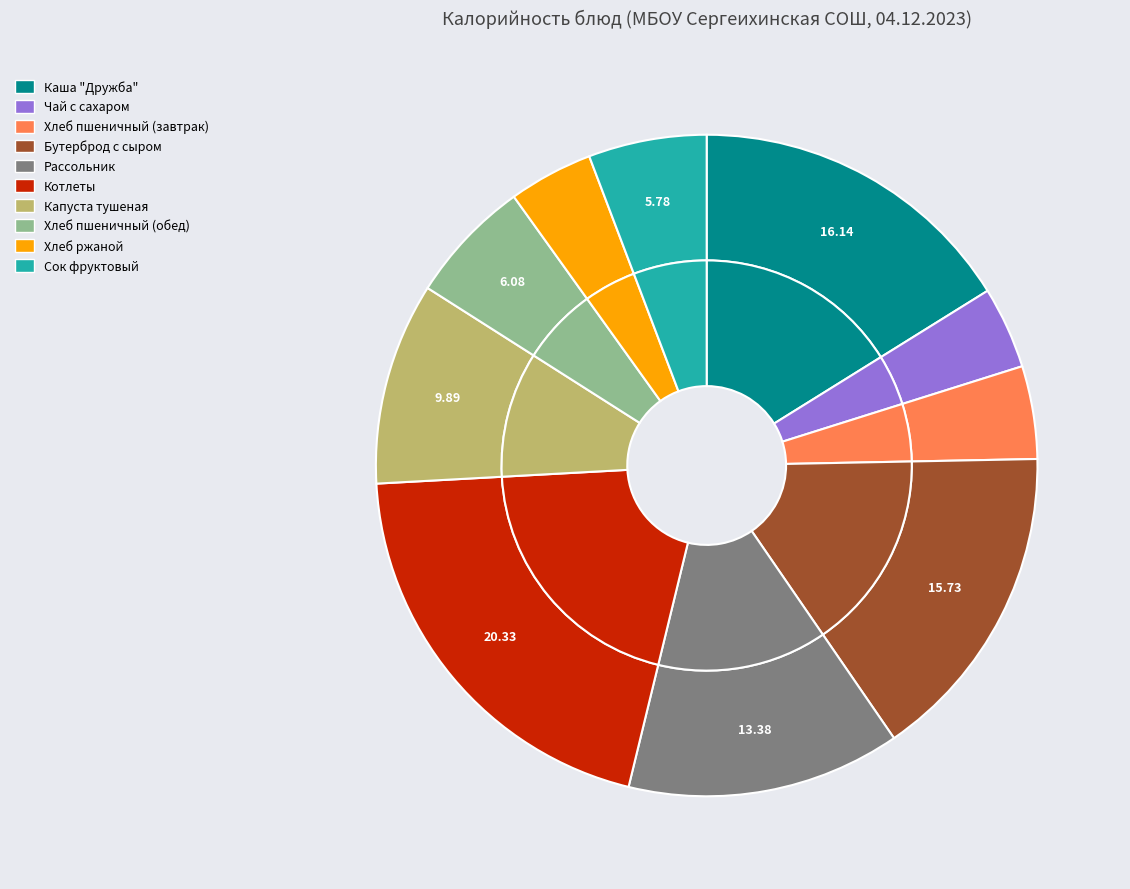

Which has a higher value, Хлеб ржаной or Хлеб пшеничный (завтрак)?

Хлеб пшеничный (завтрак)